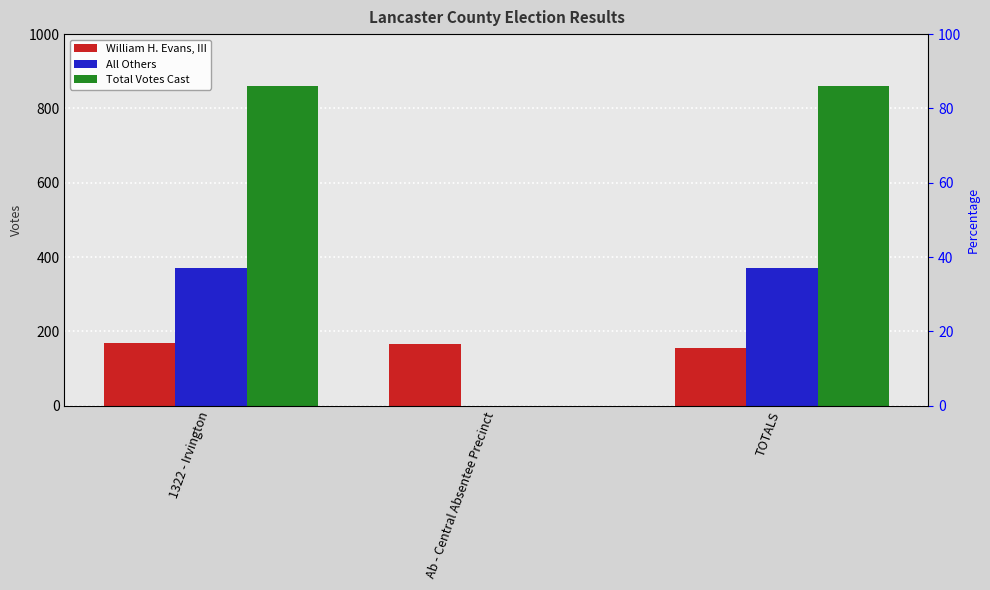

List the labels in order of All Others value, smallest first.

Ab - Central Absentee Precinct, 1322 - Irvington, TOTALS